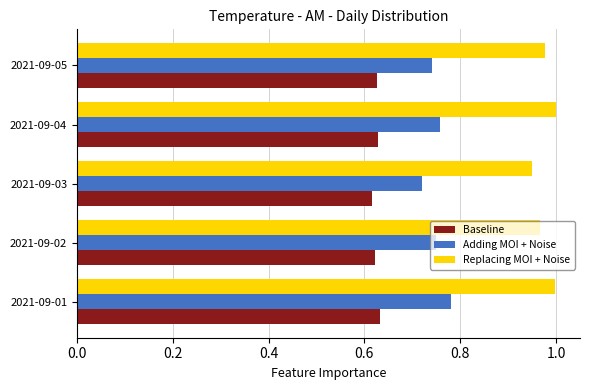

Is the value of Replacing MOI + Noise at 2021-09-05 greater than the value of Baseline at 2021-09-03?

Yes